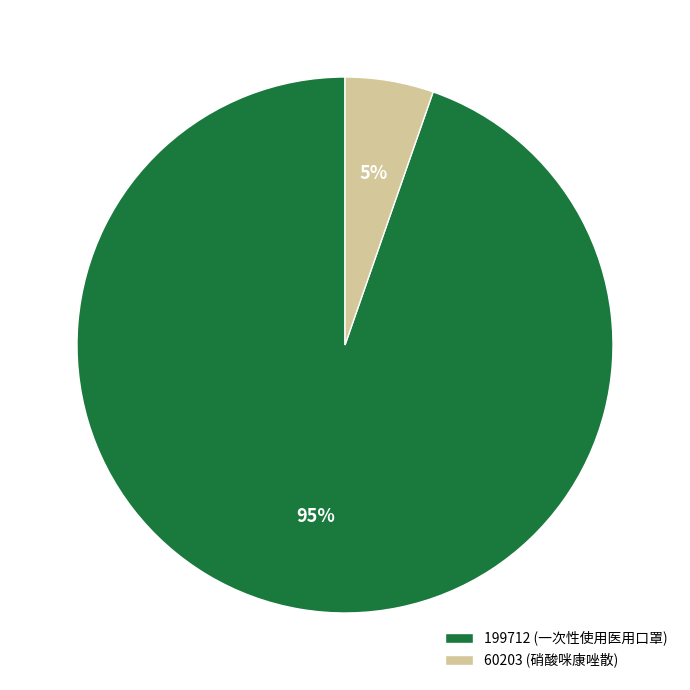

To the nearest percent, what is the combined percentage of 60203 and 199712?

100%